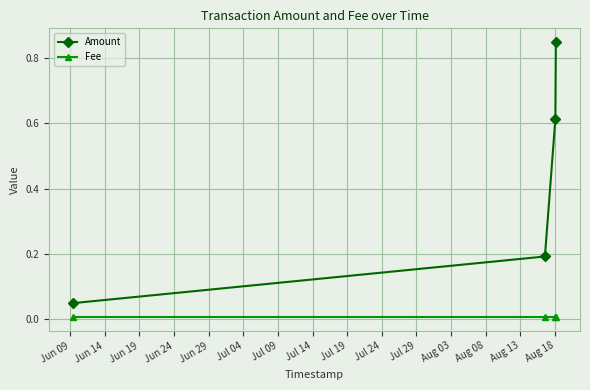

True or false: Amount and Fee cross at least once.

False